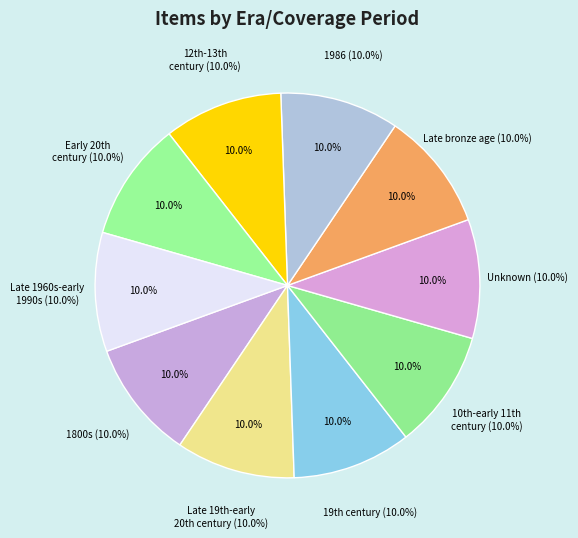

Which category has the biggest portion of the pie?

1986